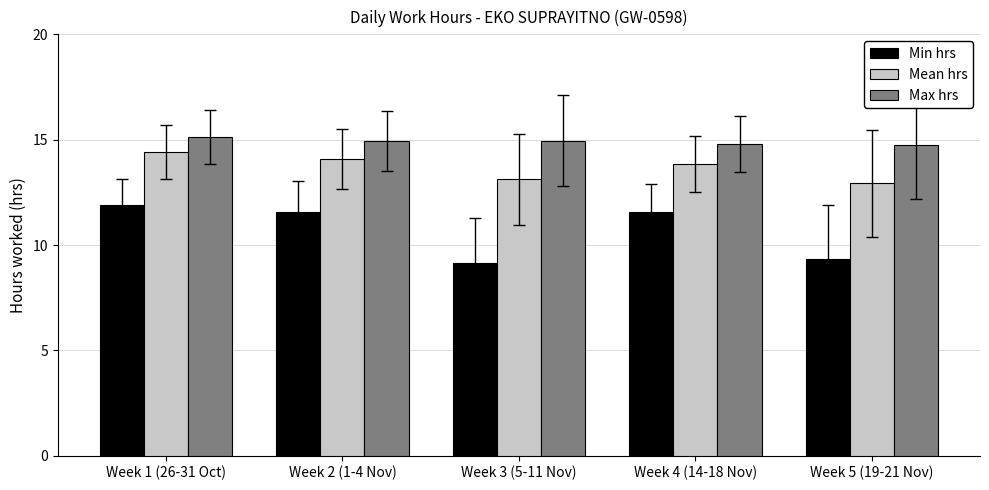

What is the label of the 2nd bar from the right?

Week 4 (14-18 Nov)